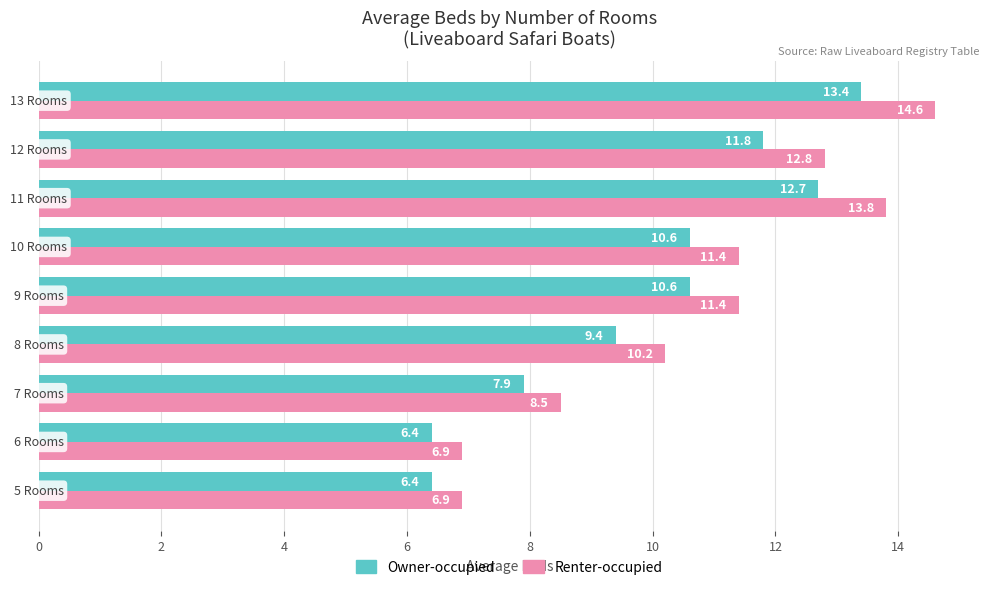

What is the sum of all Owner-occupied values?

89.2